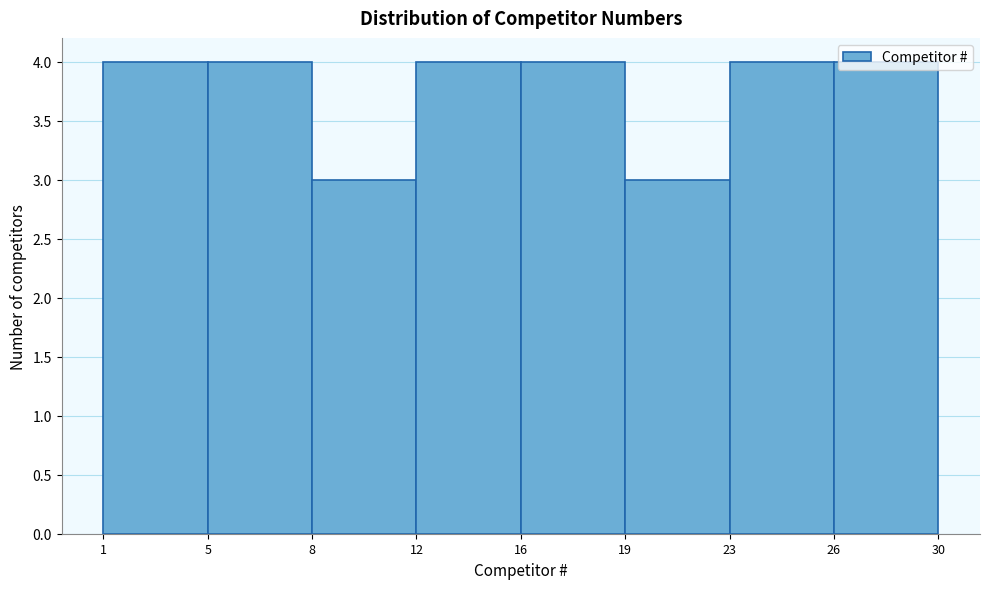

What is the average value?

4